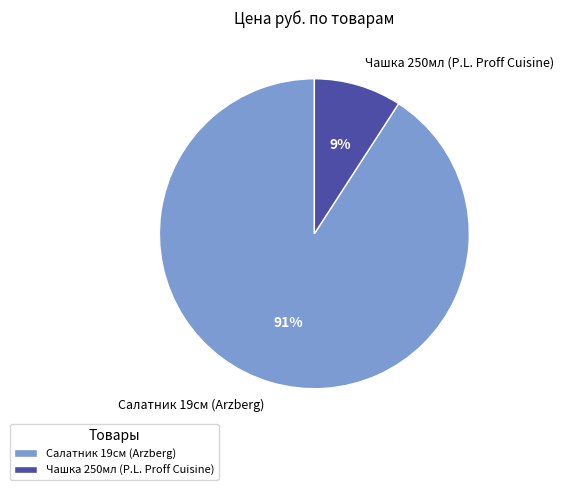

The Салатник 19см (Arzberg) slice represents 85% of the pie. True or false?

False